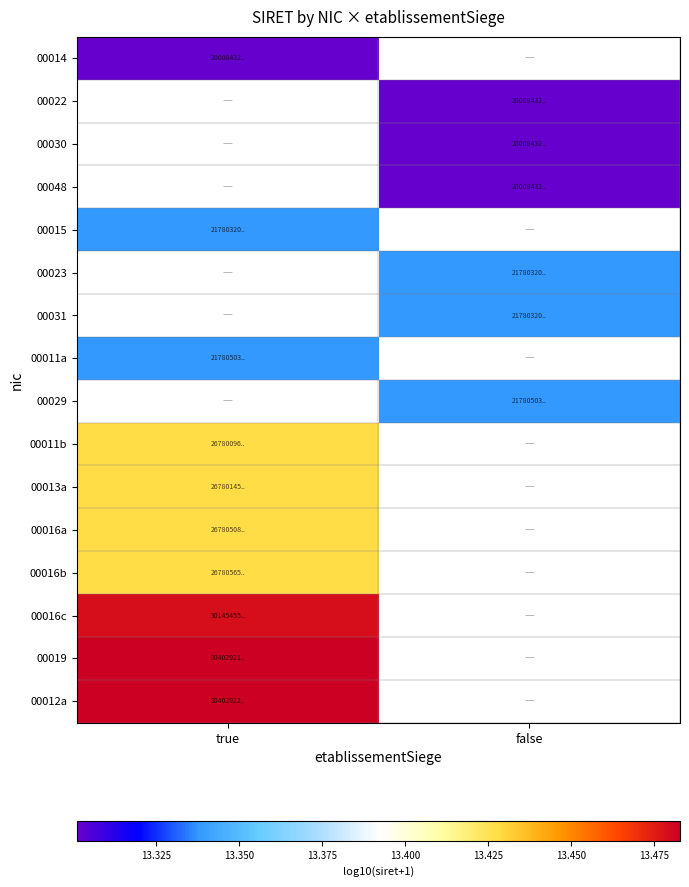

At which category does the chart reach its minimum across all series?

true